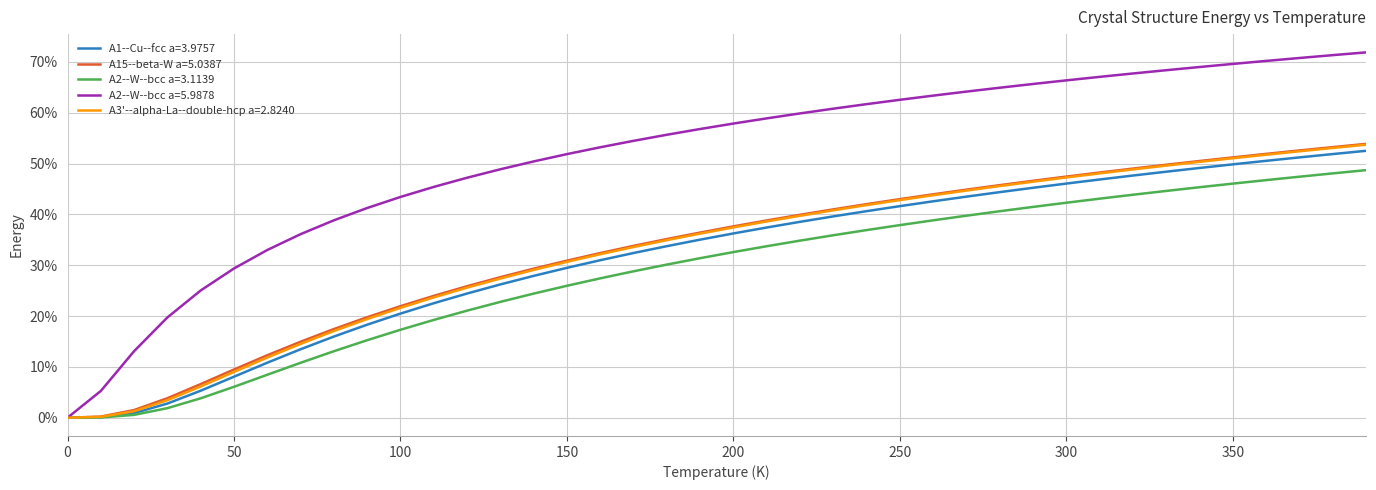

Which series has the widest spread of values?

A2--W--bcc a=5.9878